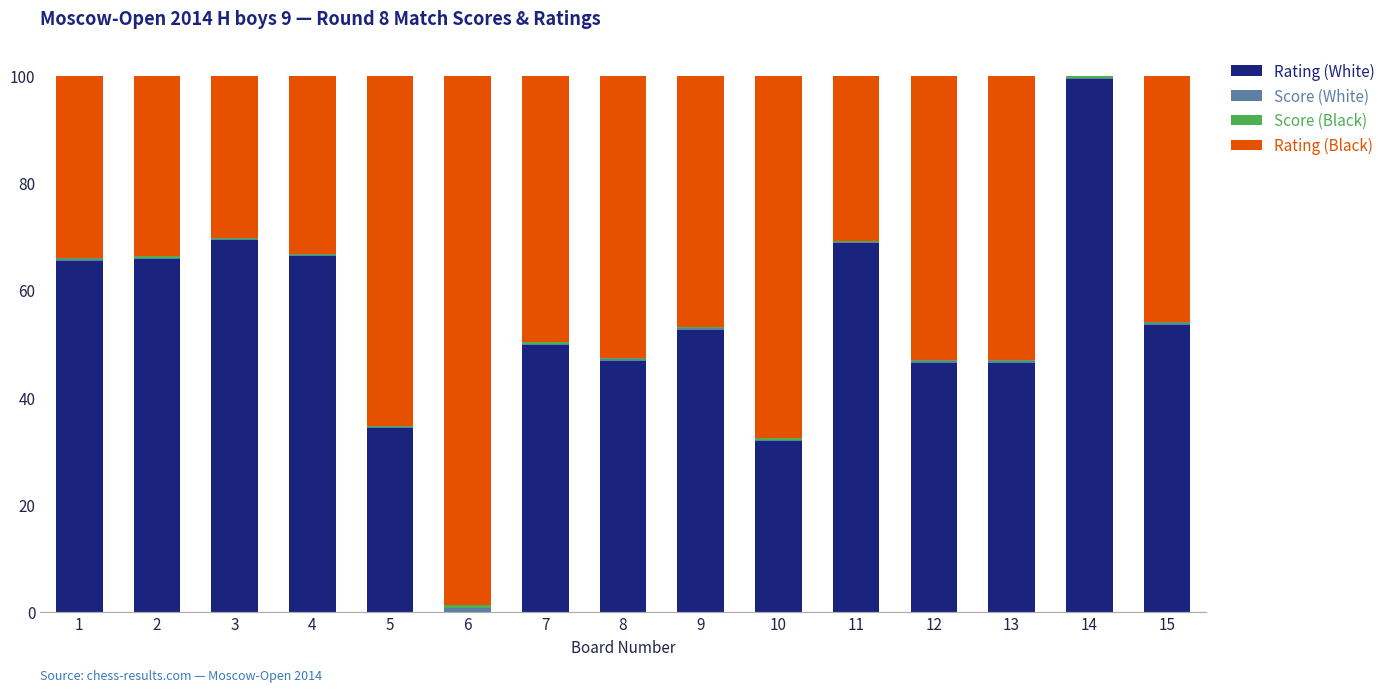

True or false: Rating (White) has a value of 49.9 at 10.

False